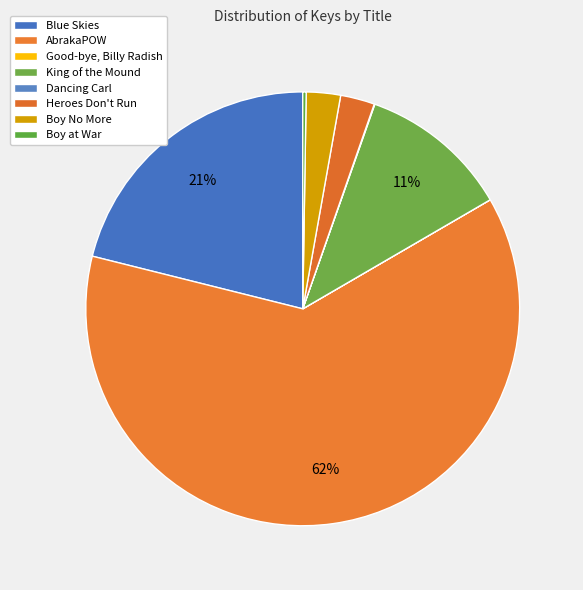

To the nearest percent, what is the average slice percentage?

12%